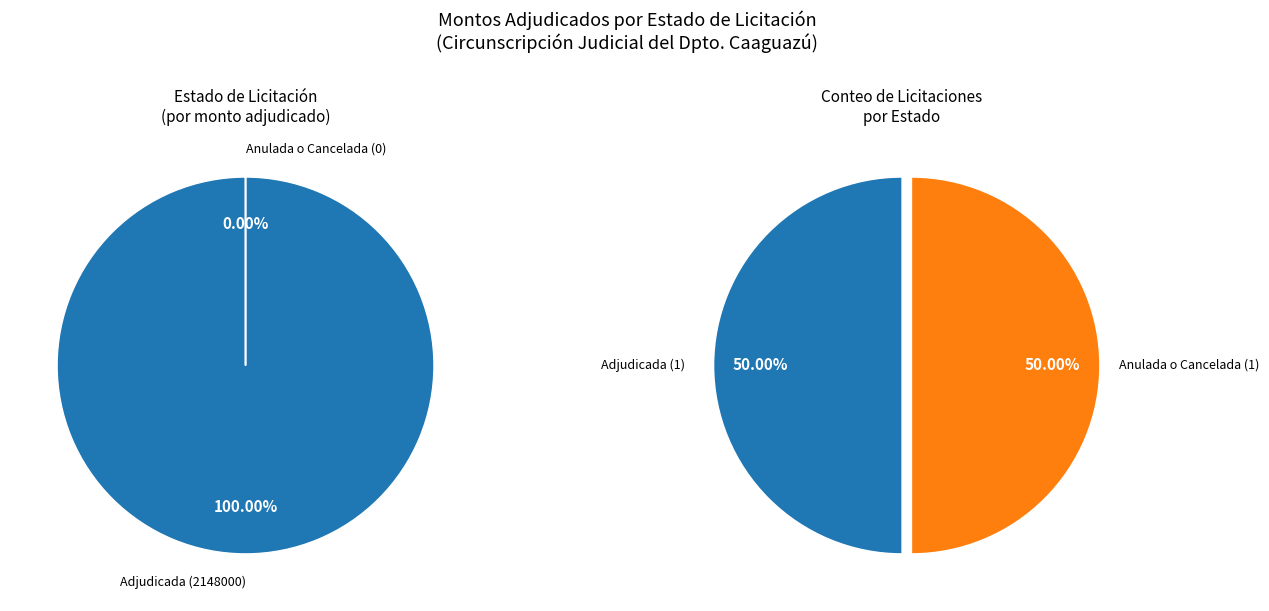

How many slices are in this pie chart?

2